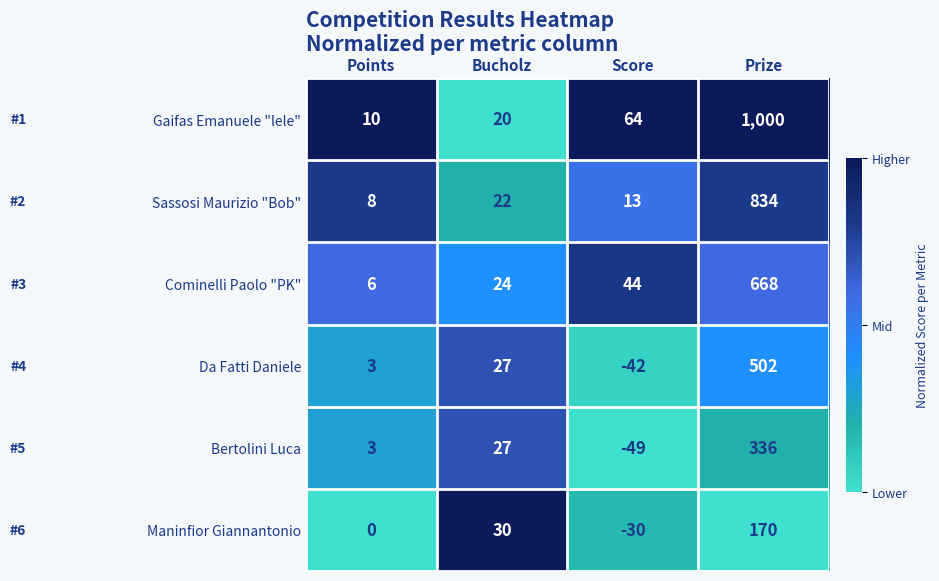

At which category is the sum across all series the highest?

Prize